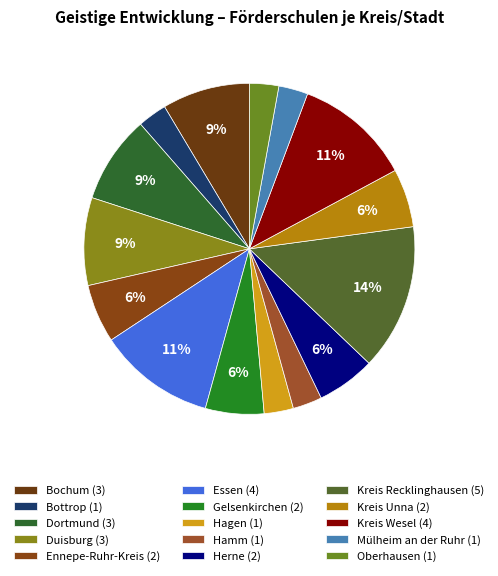

What percentage is NOT represented by Bottrop?

97.1%